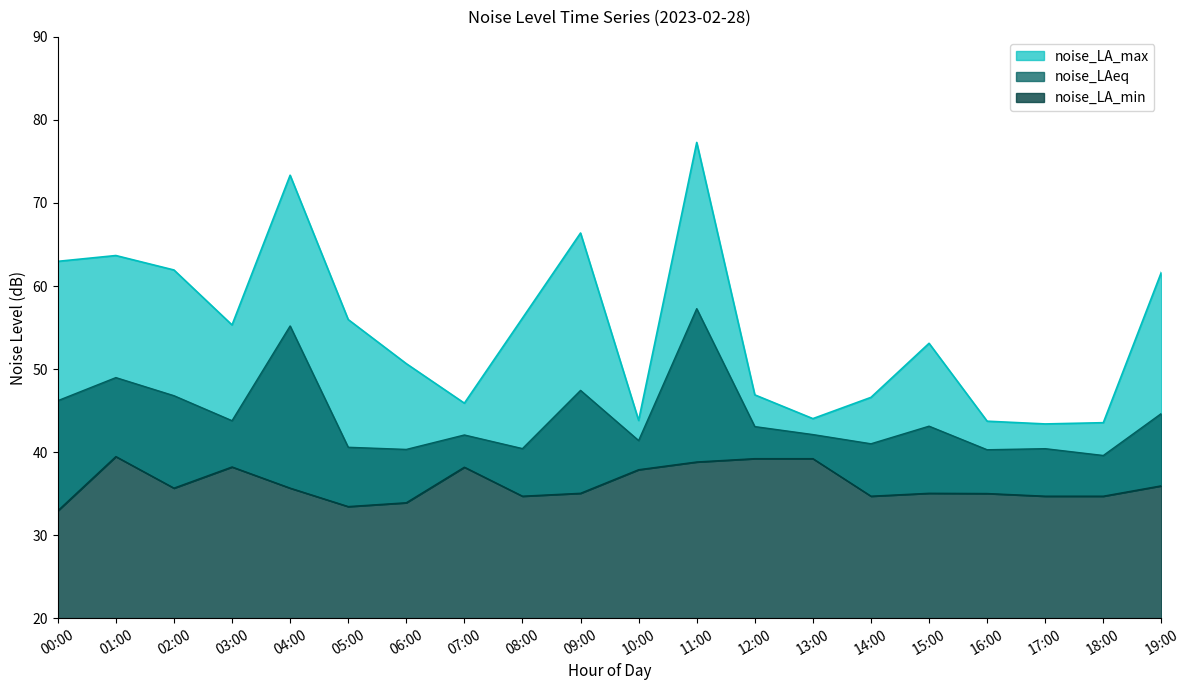

Which series has the largest range (max minus min)?

noise_LA_max